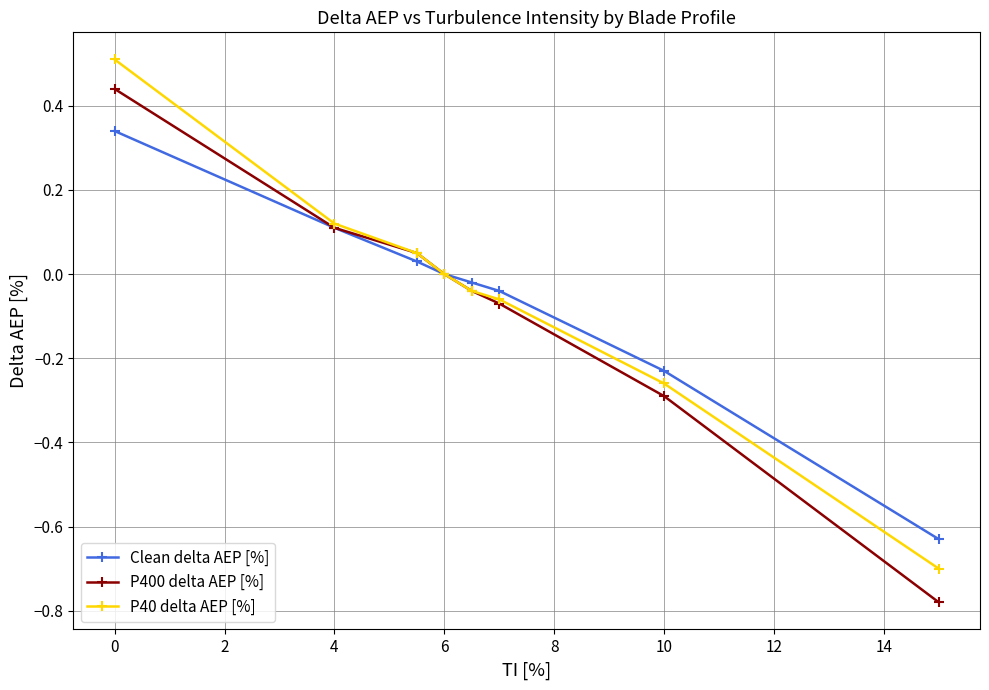

What is the lowest value of the P40 delta AEP [%] series?

-0.7